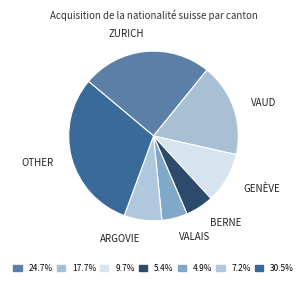

How many slices are in this pie chart?

7